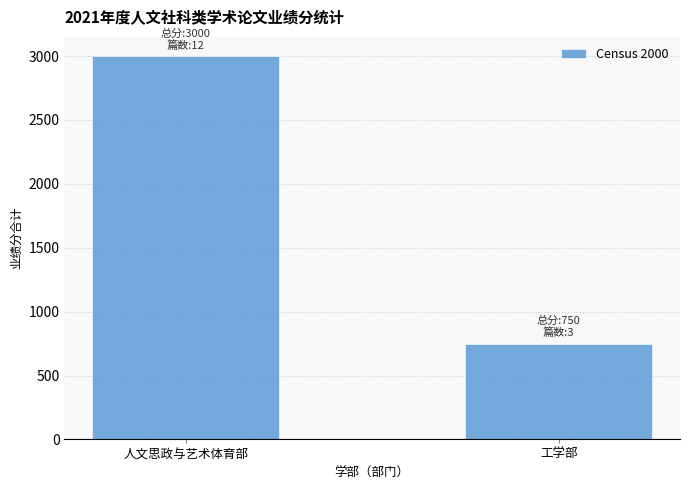

What is the sum of all values?

3750